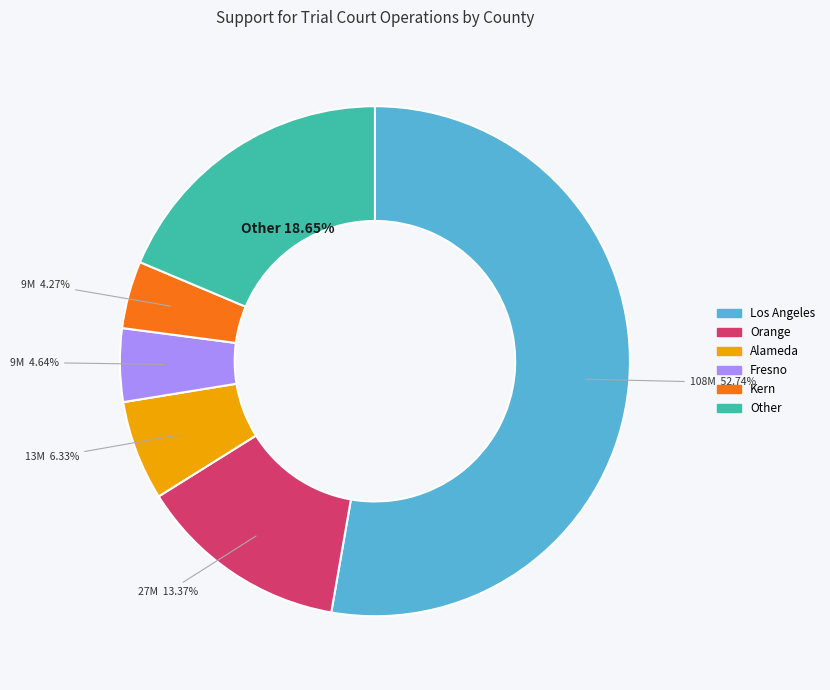

Is there a majority slice in this chart?

Yes